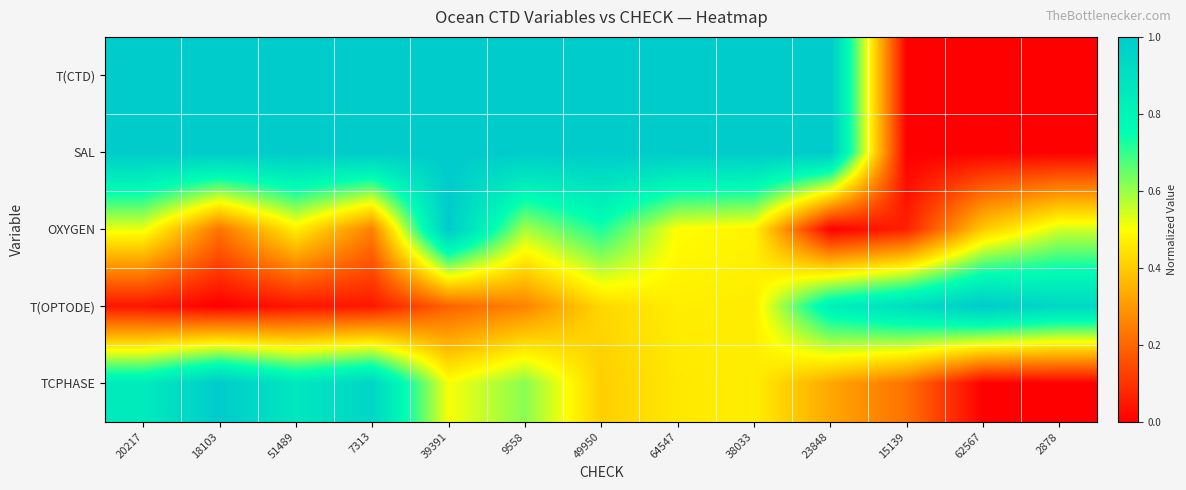

List the series in order of their peak value, highest first.

T(CTD), SAL, OXYGEN, T(OPTODE), TCPHASE